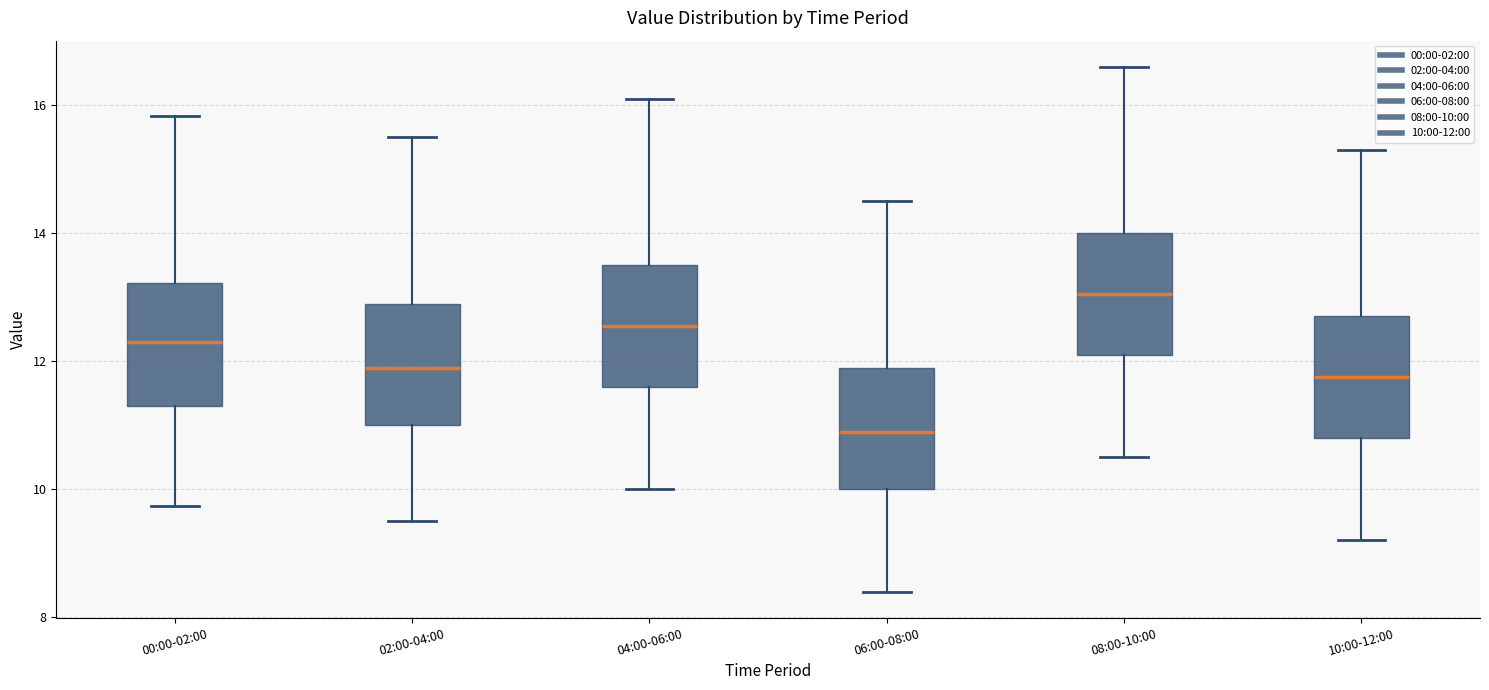

Where is the upper edge of the box for 00:00-02:00 on the y-axis? The values are not printed on the chart, so give them approximately, as read against the axis.

13.2